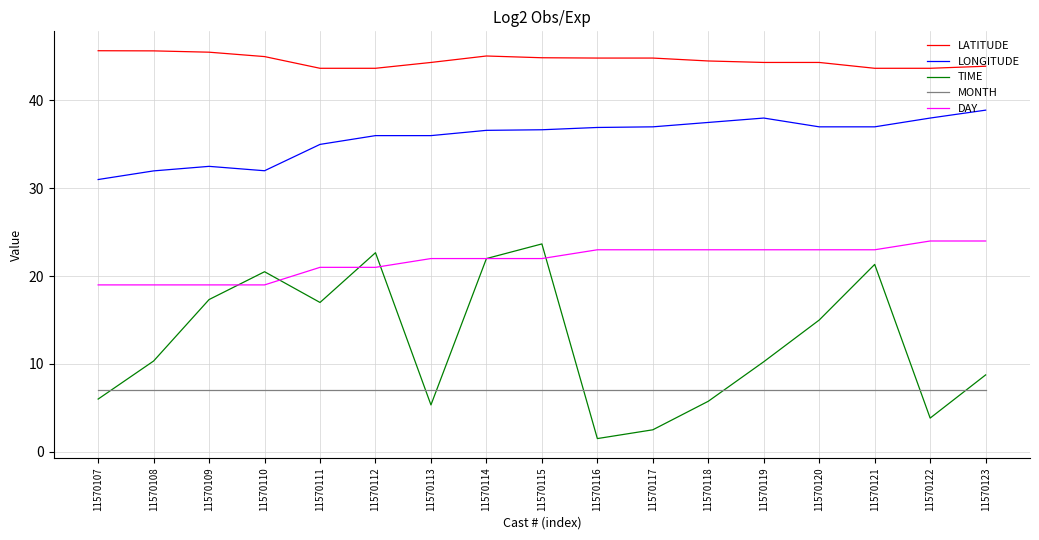

What is the sum of all LATITUDE values?

757.5